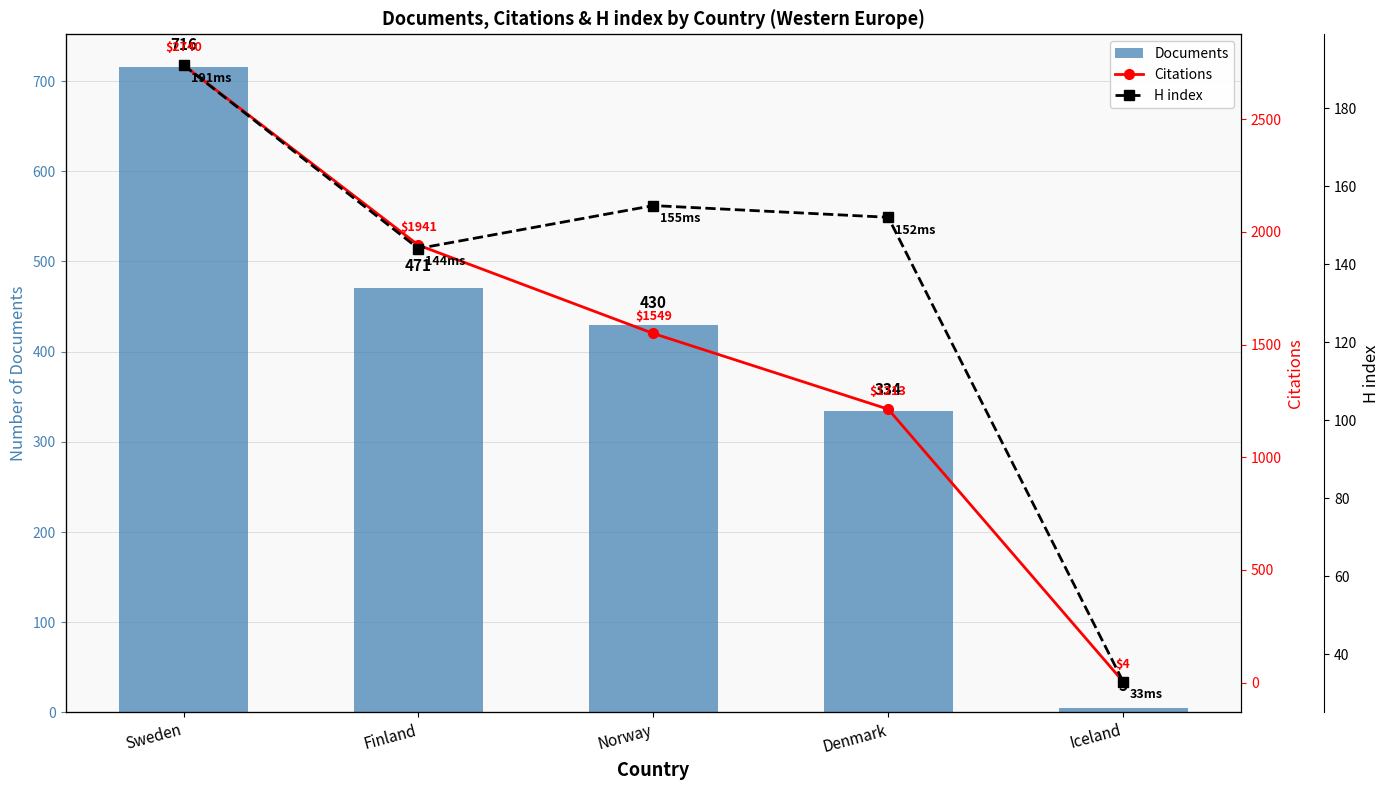

What is the value of the Documents bar at the 1st from the left?

716